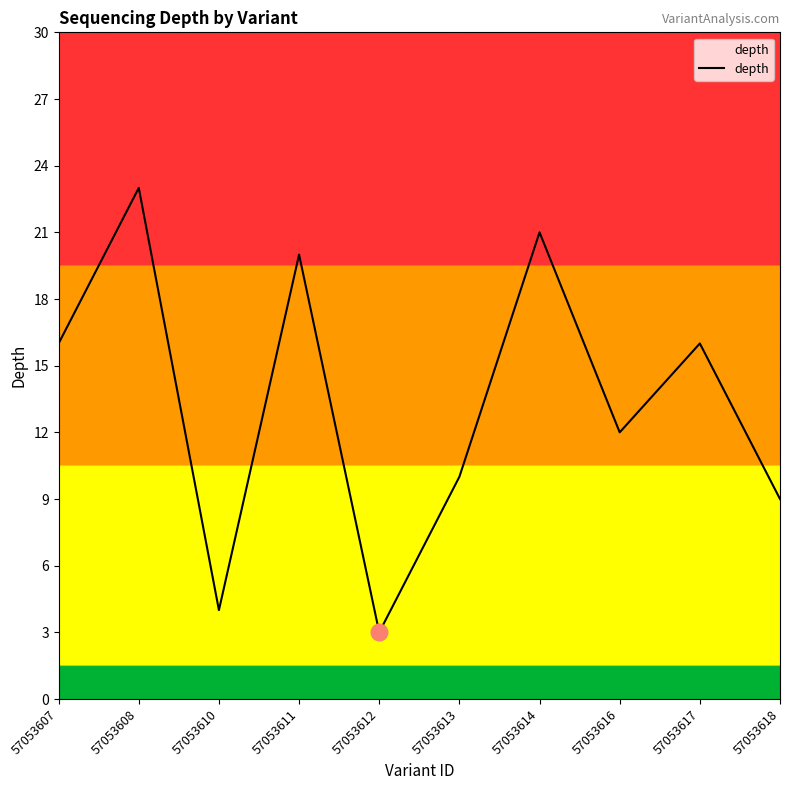

Approximately how many times larger is the value at 57053616 compared to 57053612?

4.0